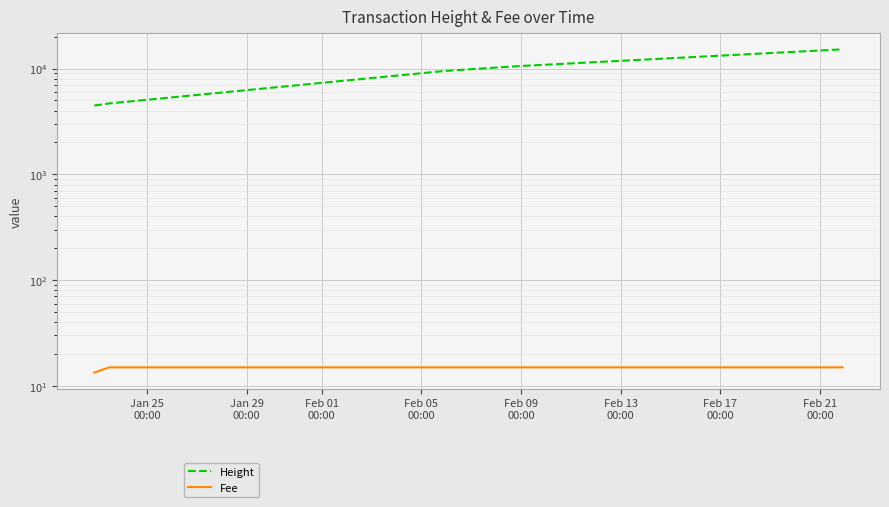

How many data points does each series have?

14